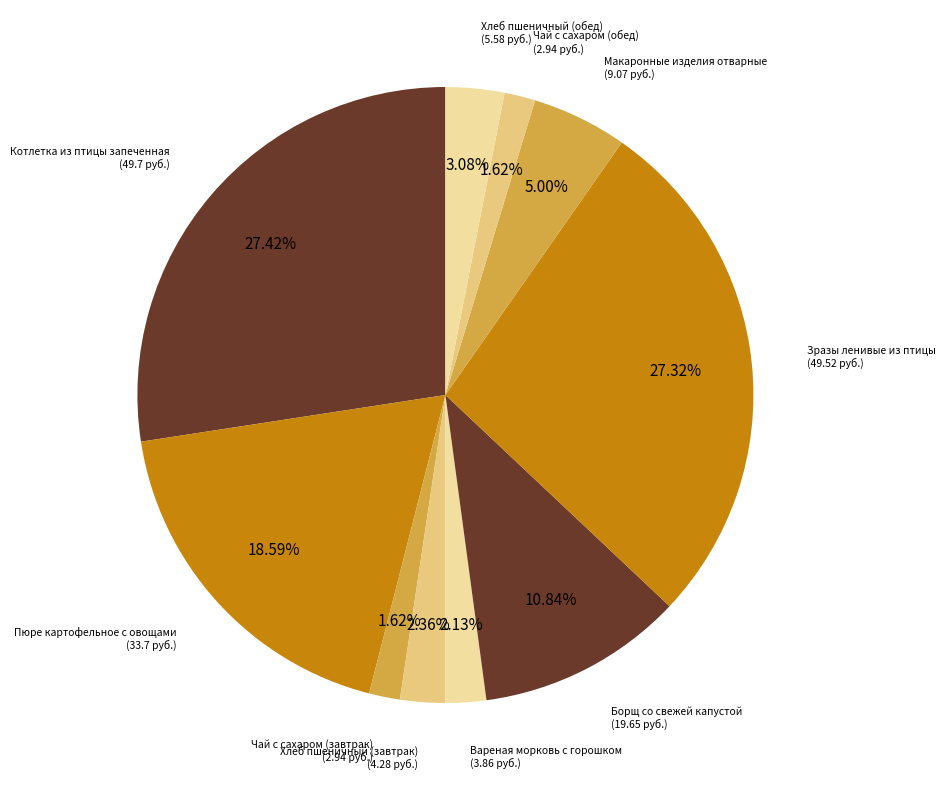

Count the number of slices in the pie.

10